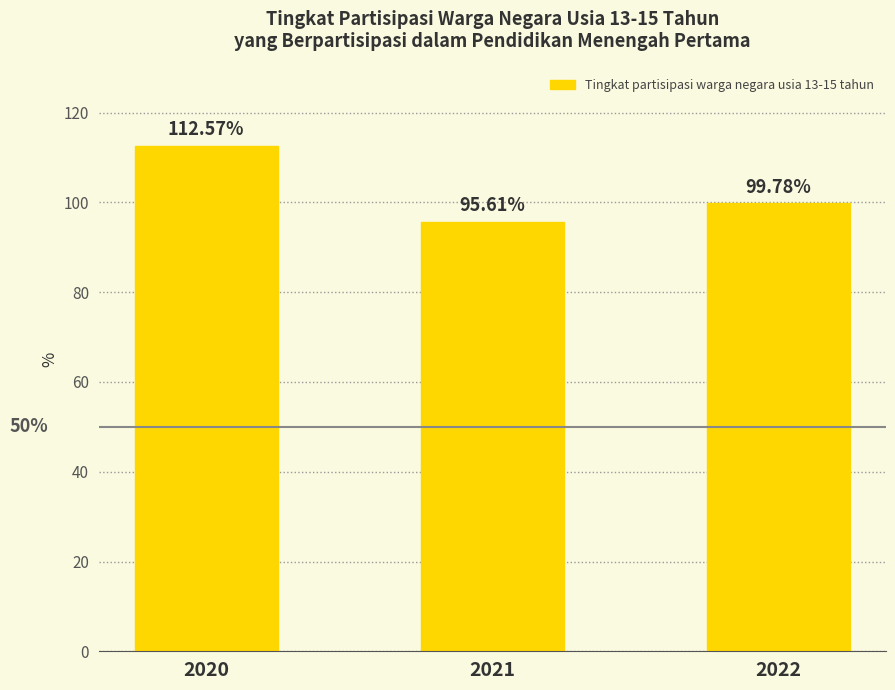

Reading left to right, what are all the values shown in this chart?

2020=112.6	2021=95.6	2022=99.8